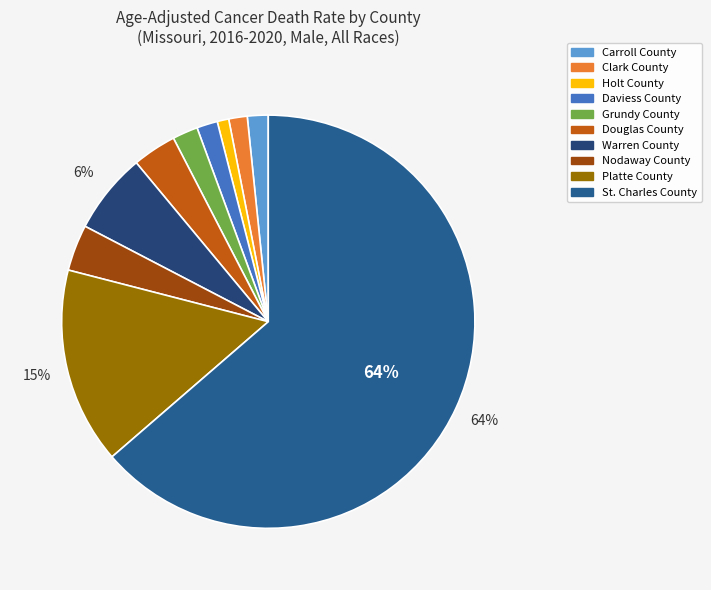

True or false: Carroll County accounts for 2% of the total.

True